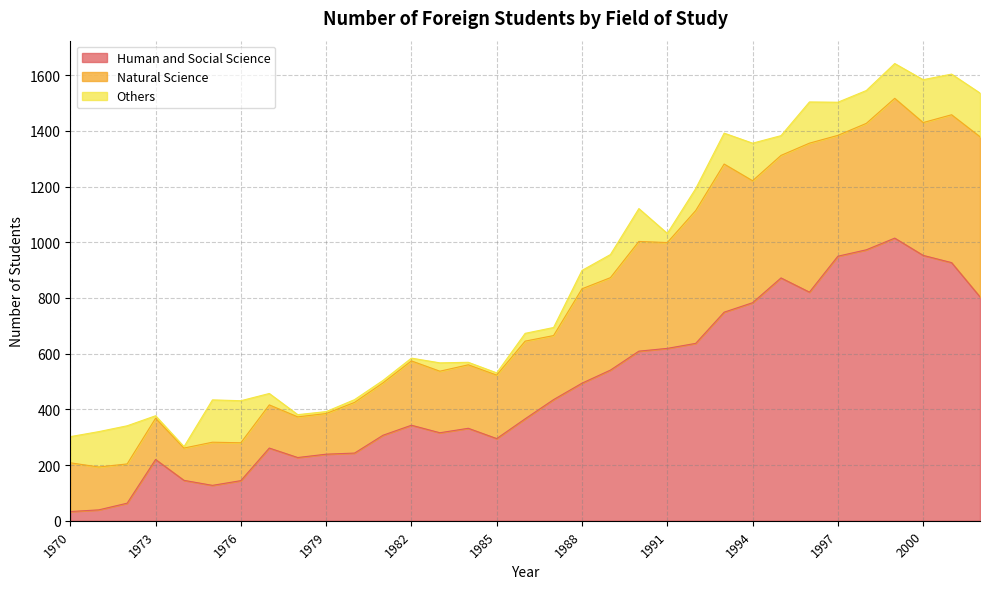

What is the value of the Natural Science point at the 4th from the left?

148